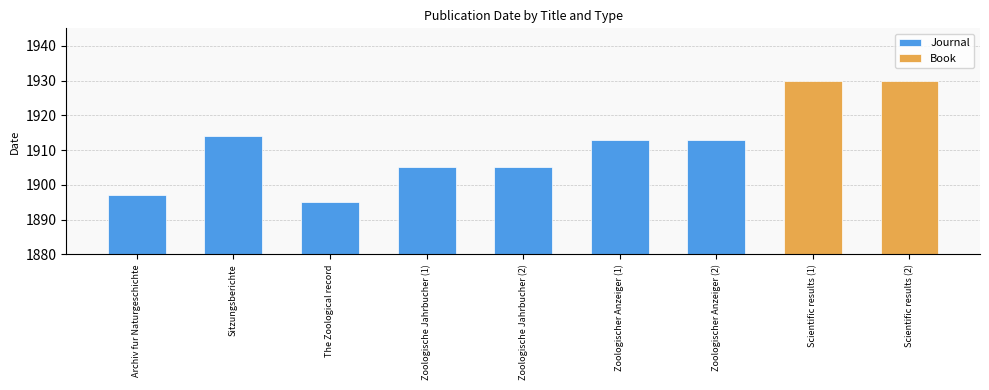

Is it true that Journal equals 955 at Archiv fur Naturgeschichte?

False